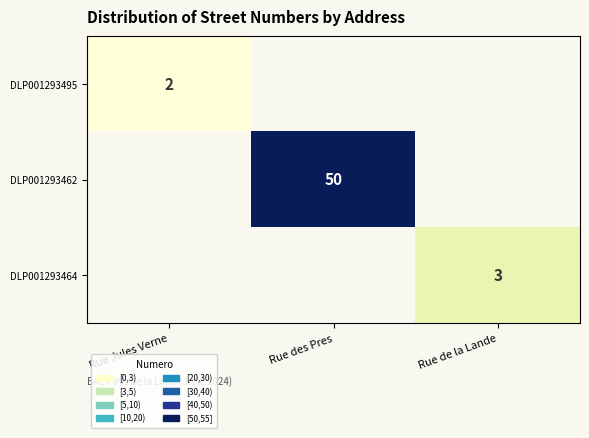

What is the greatest value displayed?

50.0